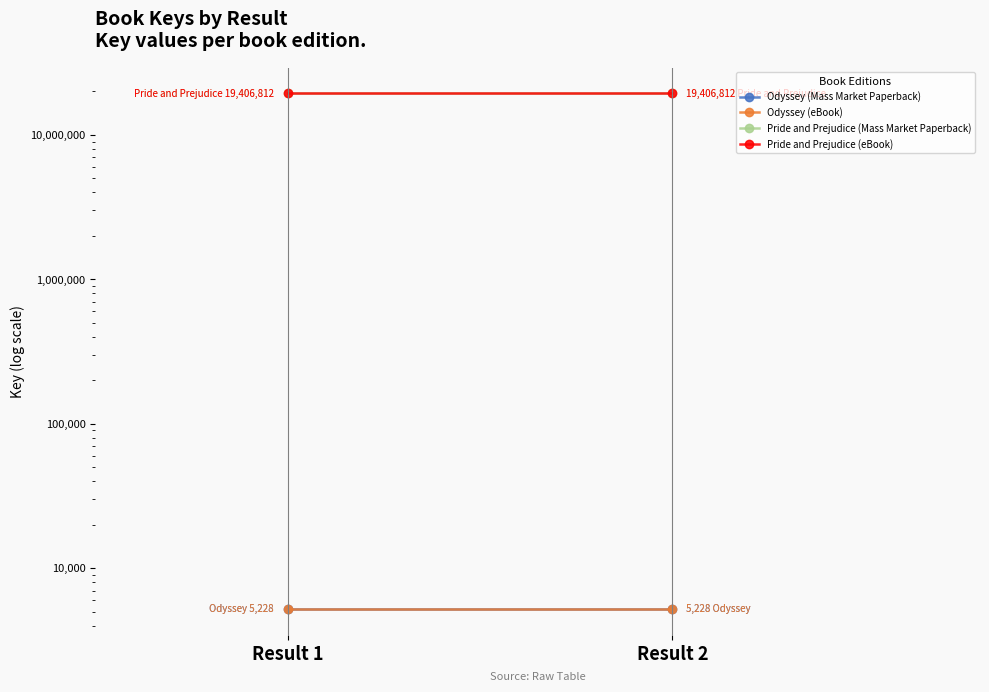

What value does the Odyssey (Mass Market Paperback) series have at Result 2?

5228